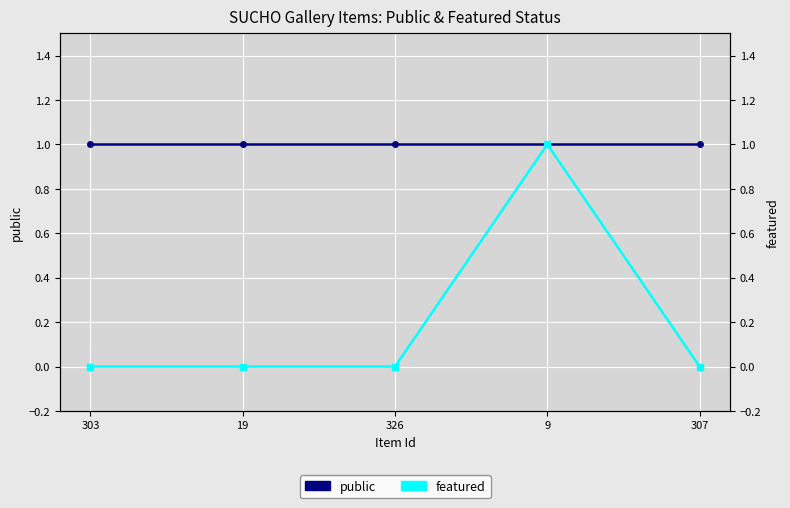

How many categories are shown in the chart?

5